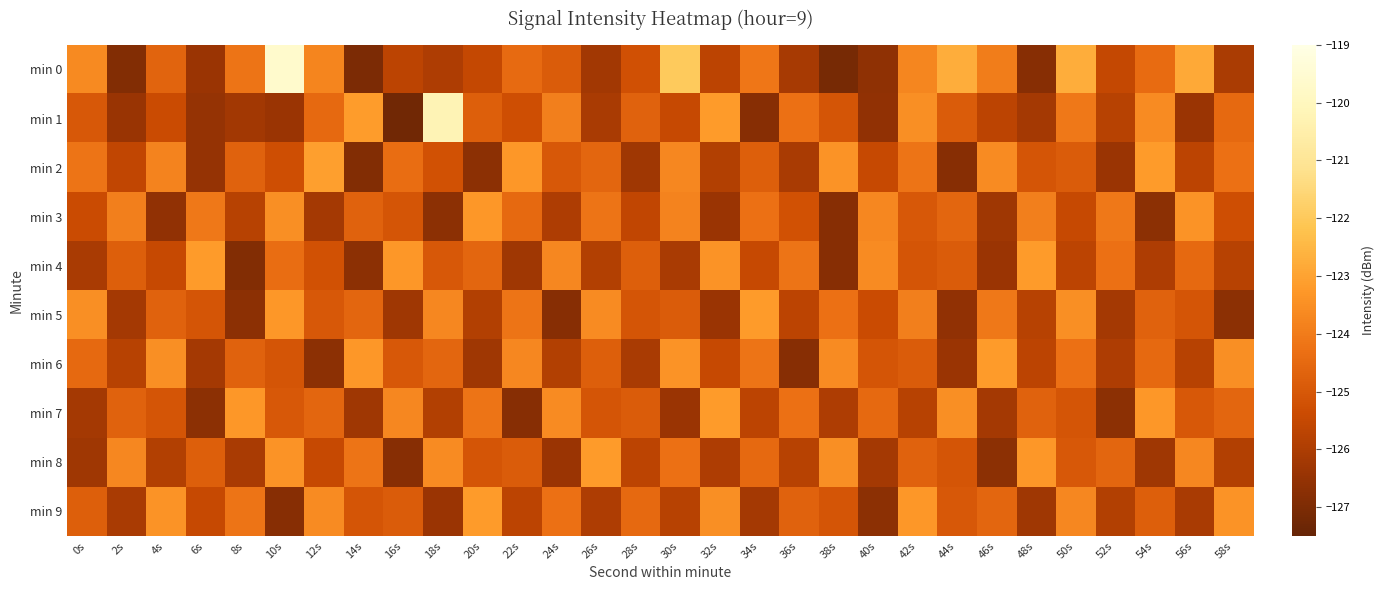

Rank the series by their maximum value, from lowest to highest.

min 3, min 4, min 5, min 6, min 7, min 8, min 9, min 2, min 1, min 0